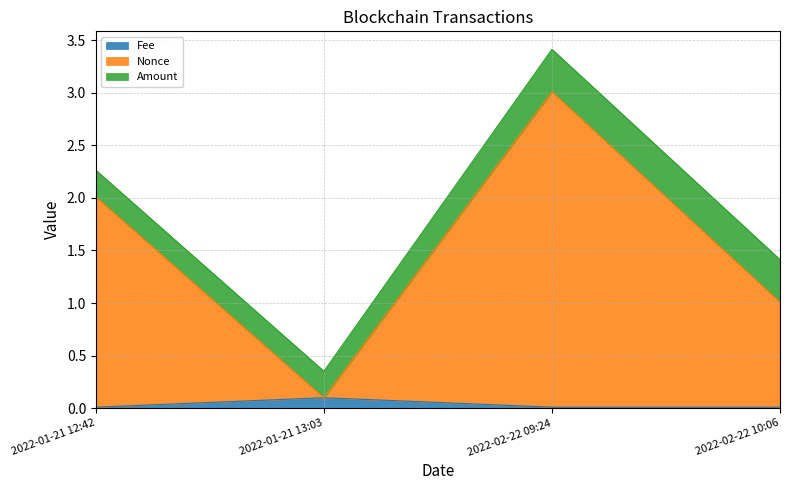

True or false: Nonce has a value of 3.1 at 2022-01-21 12:42.

False